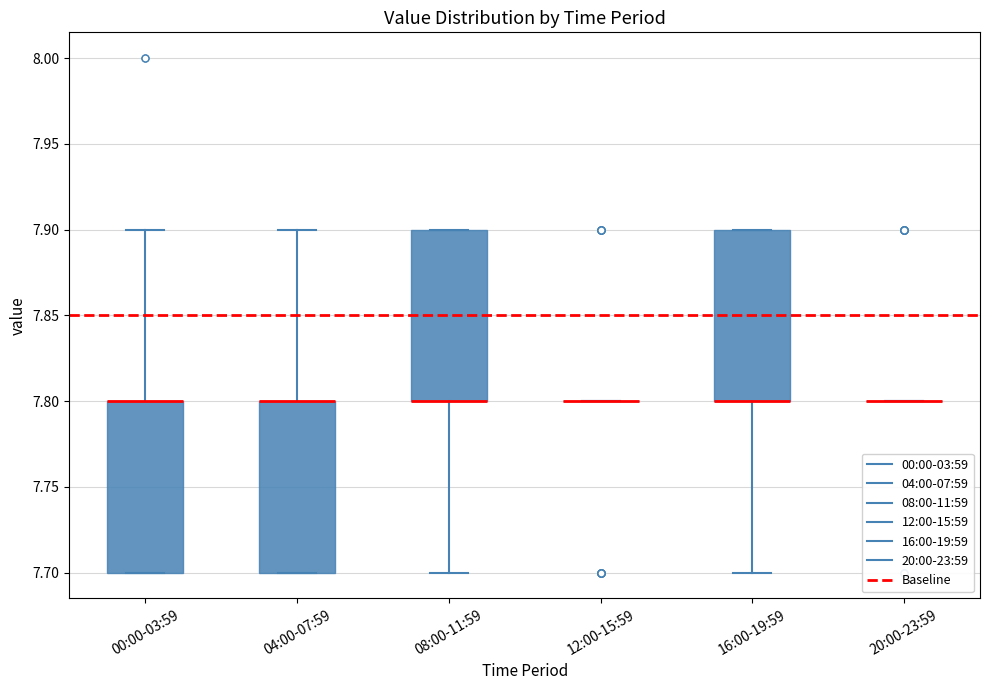

Reading left to right, transcribe this box plot: for each box, give where its median line is, the range the box spans, and where its two whiskers end, as read against the y-axis. The values are not printed on the chart, so give them approximately, as read against the axis.

00:00-03:59: median 7.8 (drawn on the box's upper edge), box 7.7 to 7.8, whiskers 7.7 to 7.9
04:00-07:59: median 7.8 (drawn on the box's upper edge), box 7.7 to 7.8, whiskers 7.7 to 7.9
08:00-11:59: median 7.8 (drawn on the box's lower edge), box 7.8 to 7.9, whiskers 7.7 to 7.9
12:00-15:59: box collapsed to a line at 7.8, whiskers 7.8 to 7.8
16:00-19:59: median 7.8 (drawn on the box's lower edge), box 7.8 to 7.9, whiskers 7.7 to 7.9
20:00-23:59: box collapsed to a line at 7.8, whiskers 7.8 to 7.8